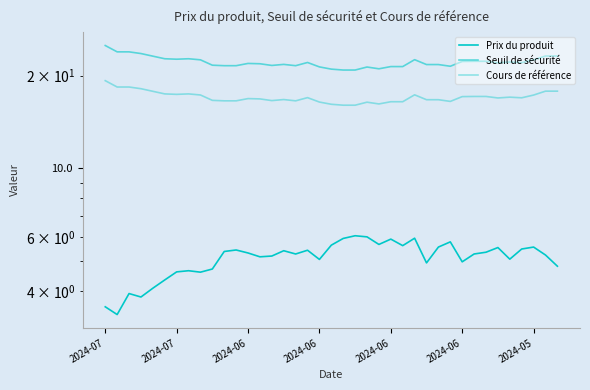

What value does the Seuil de sécurité series have at 15?

21.7